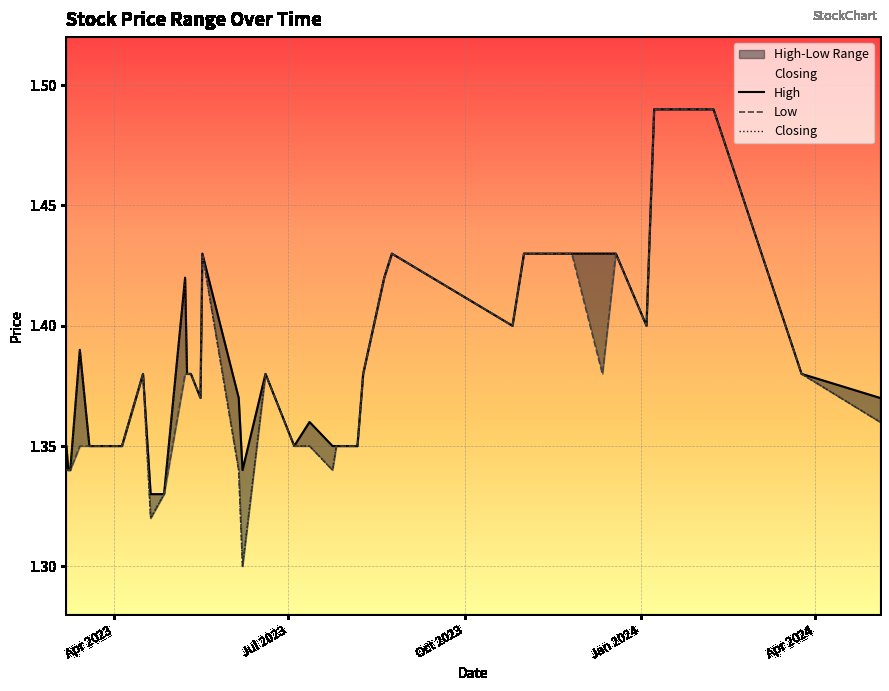

What is the value of the Closing point at the 9th from the left?

1.4